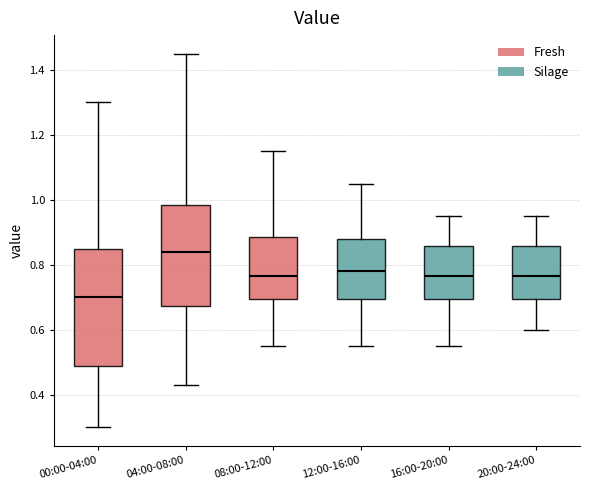

Reading left to right, transcribe this box plot: for each box, give where its median line is, the range the box spans, and where its two whiskers end, as read against the y-axis. The values are not printed on the chart, so give them approximately, as read against the axis.

00:00-04:00: median 0.70, box 0.48 to 0.84, whiskers 0.30 to 1.30
04:00-08:00: median 0.84, box 0.68 to 0.98, whiskers 0.44 to 1.46
08:00-12:00: median 0.76, box 0.70 to 0.88, whiskers 0.56 to 1.16
12:00-16:00: median 0.78, box 0.70 to 0.88, whiskers 0.56 to 1.06
16:00-20:00: median 0.76, box 0.70 to 0.86, whiskers 0.56 to 0.96
20:00-24:00: median 0.76, box 0.70 to 0.86, whiskers 0.60 to 0.96